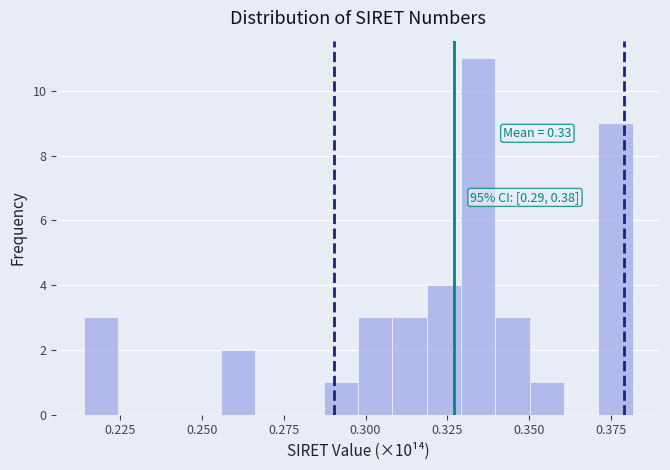

Read against the x-axis, roughly where is the centre of the tallest bar?

0.335